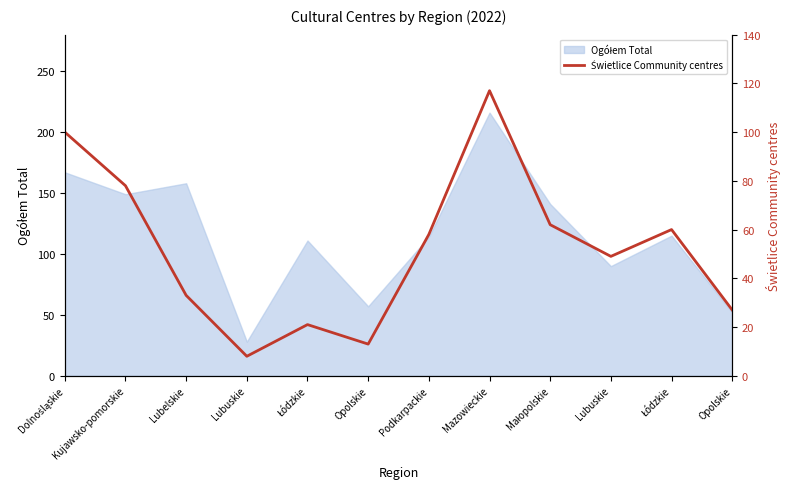

Is it true that the value at Łódzkie is 60?

True